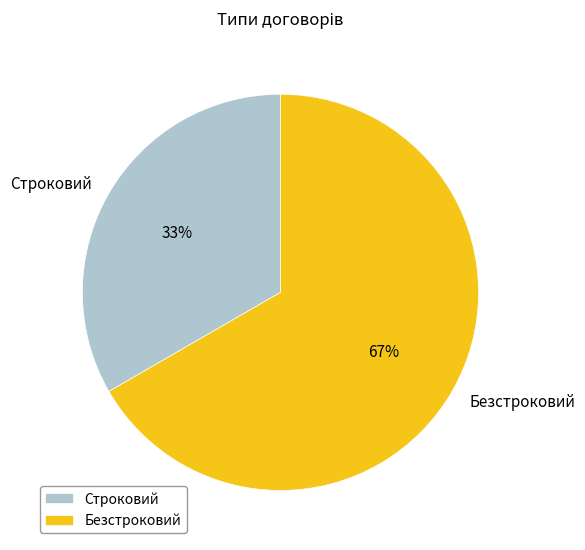

To the nearest percent, what percentage of the pie is Безстроковий?

67%